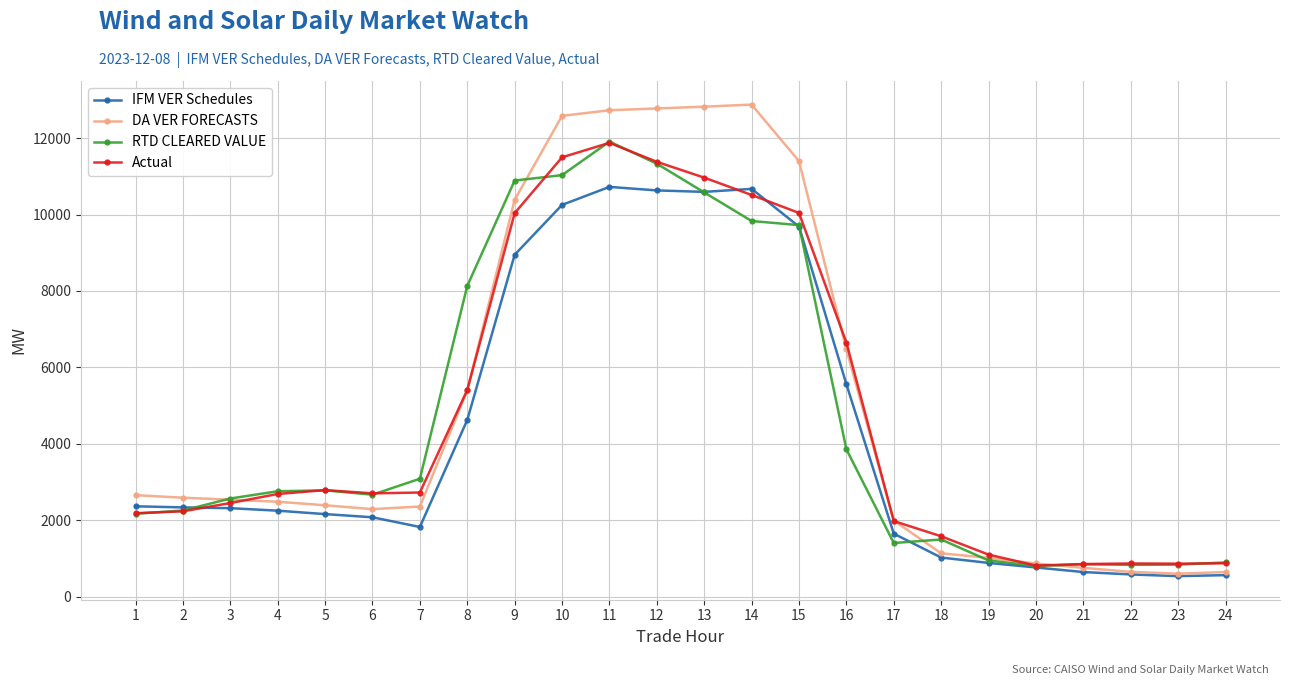

Where does the Actual series first go above 2707?

5